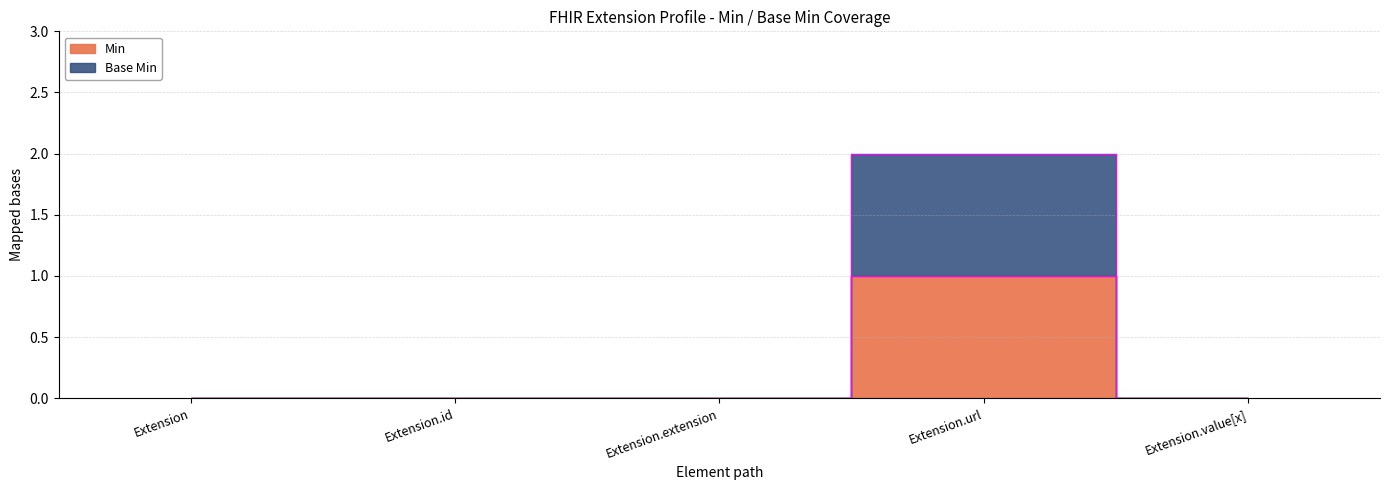

How many Base Min values are between 0 and 1?

4